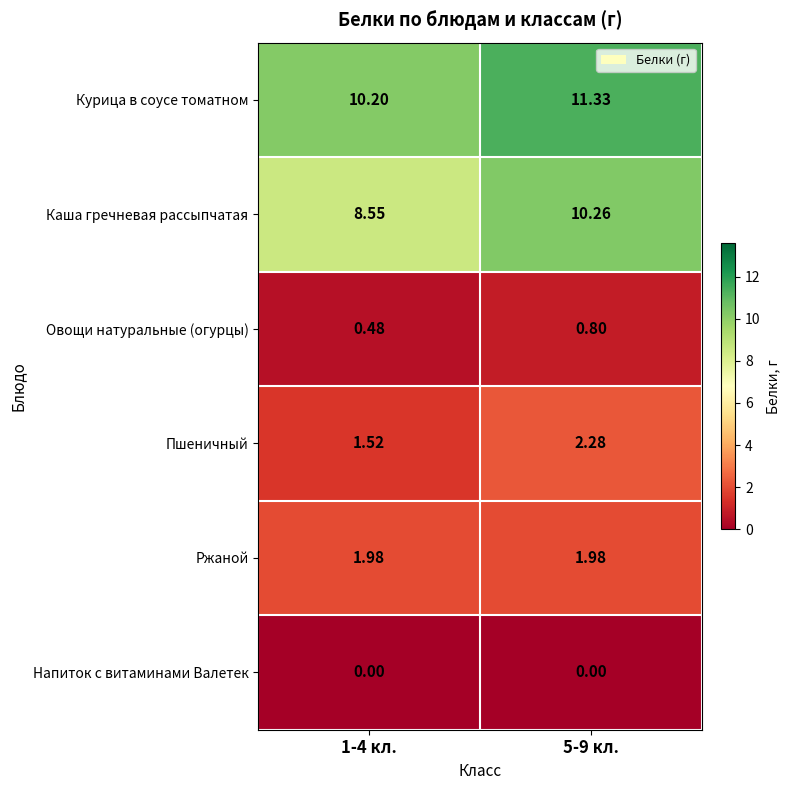

Which series changed the most between 1-4 кл. and 5-9 кл.?

Каша гречневая рассыпчатая